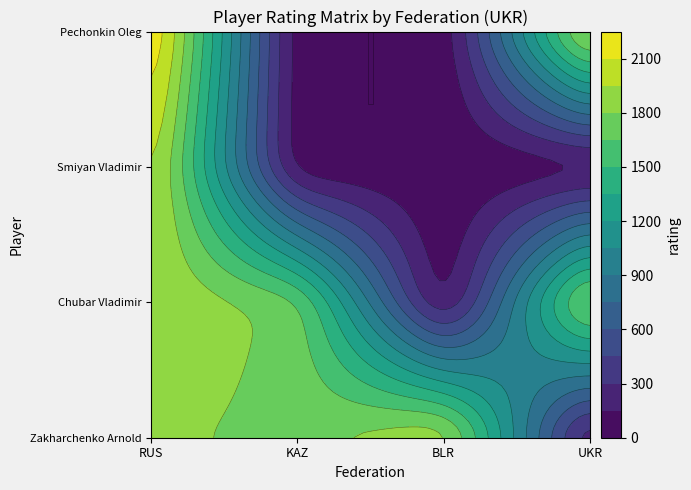

At which category does the chart reach its peak across all series?

RUS